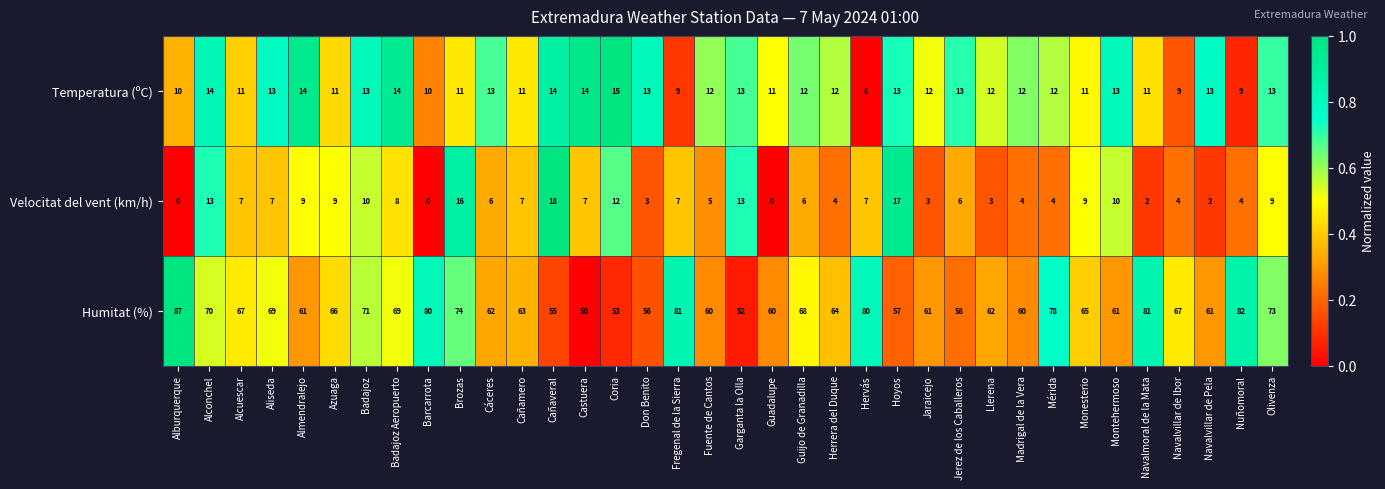

How many data points does each series have?

36